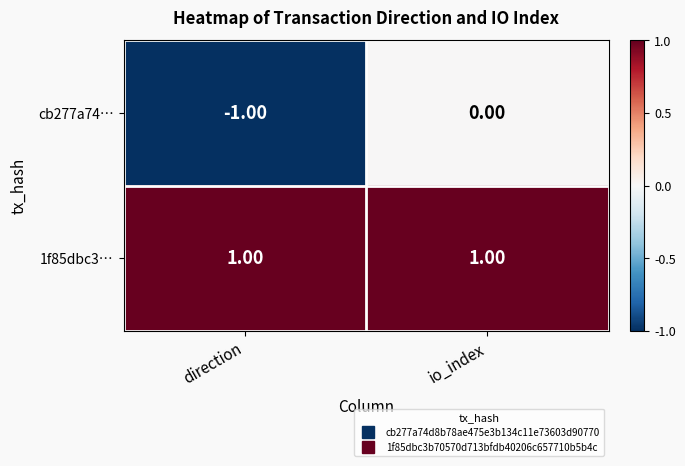

At which label is cb277a74… closest to 0?

io_index